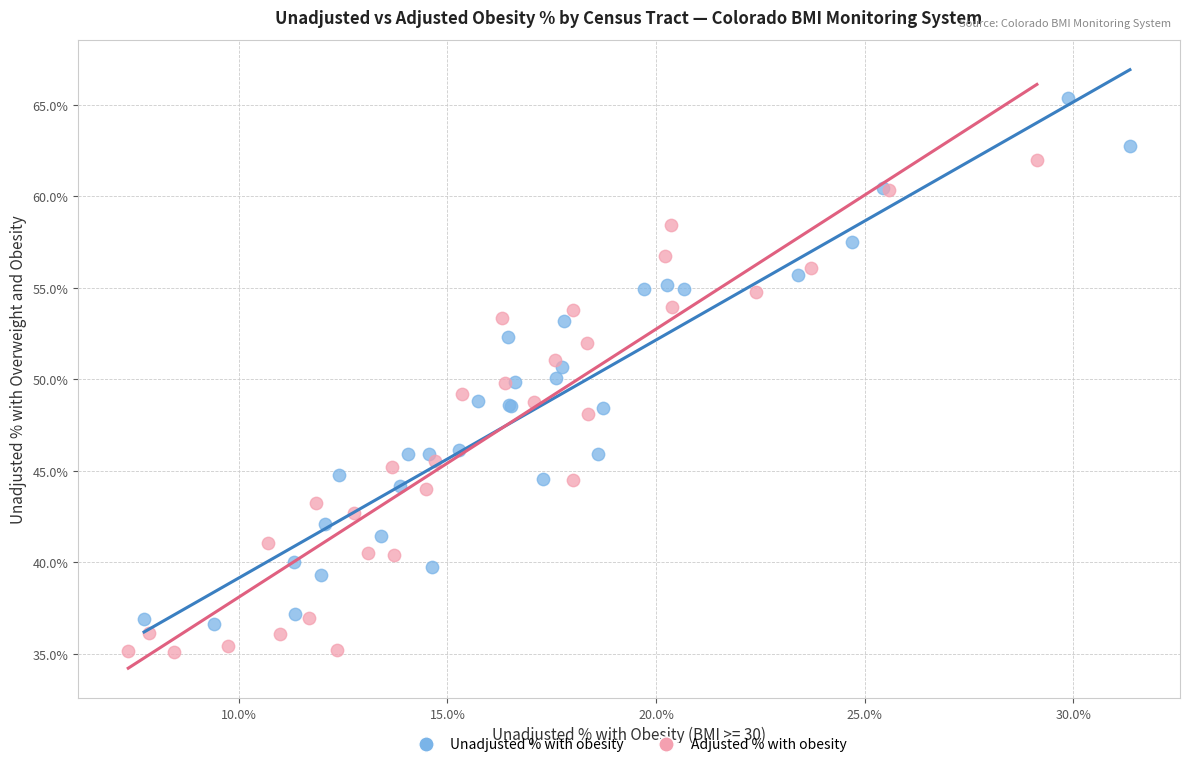

Which series contains the highest Y value?

Unadjusted % with obesity